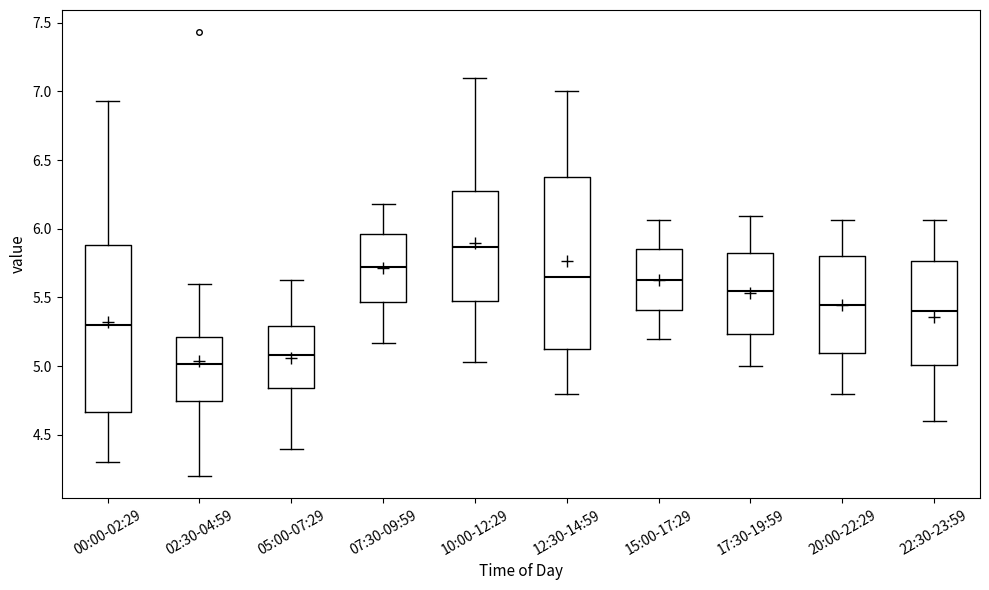

Where is the upper edge of the box for 12:30-14:59 on the y-axis? The values are not printed on the chart, so give them approximately, as read against the axis.

6.40